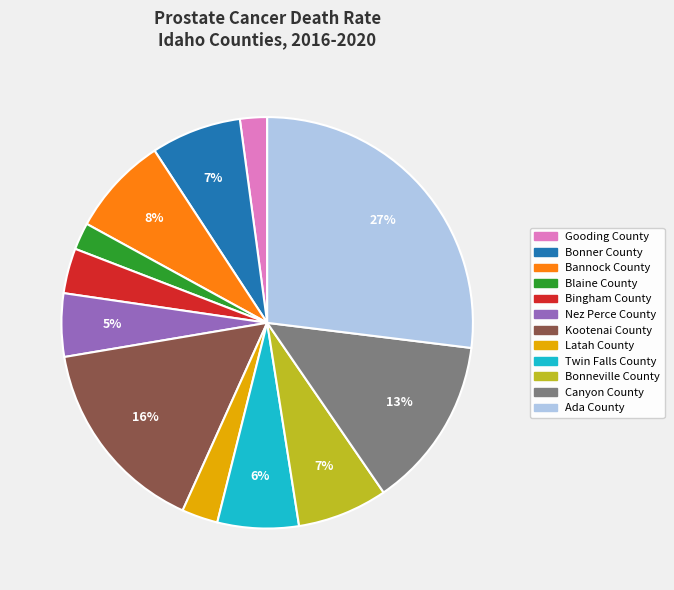

Is there any slice that represents more than half of the pie?

No